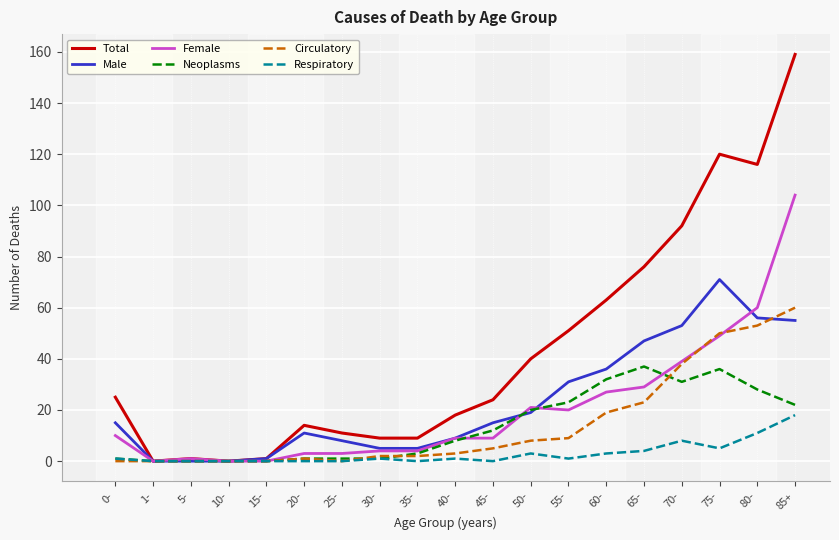

Is this an area chart (filled region under the line)?

No